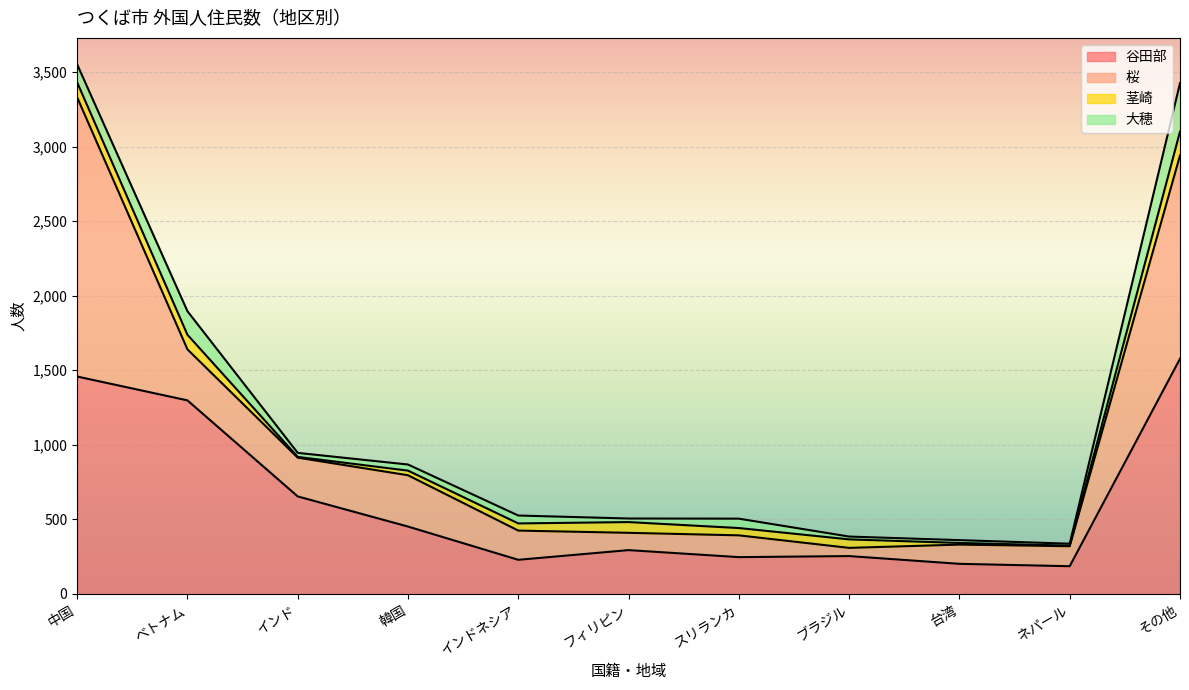

Which category has the lowest value in the 桜 series?

ブラジル